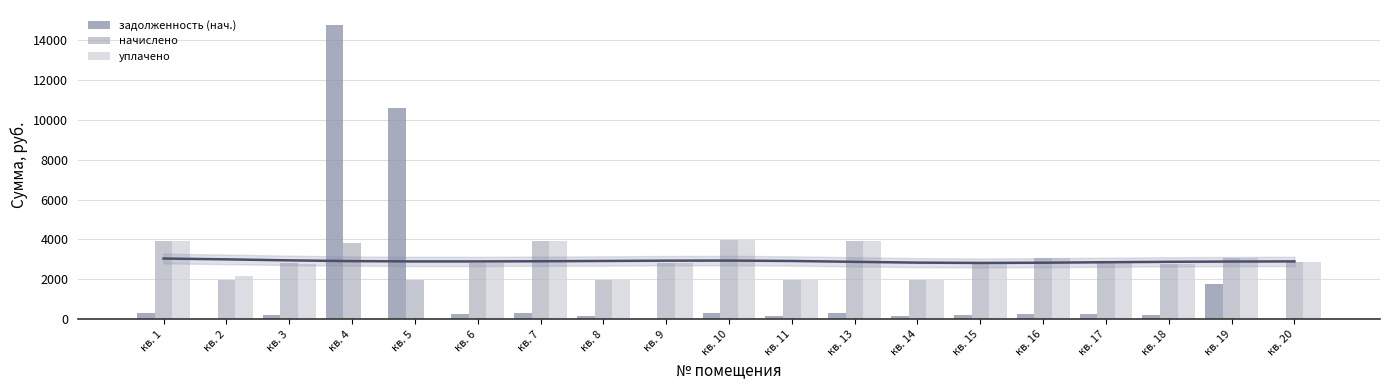

What is the total value across all series at кв. 5?

12539.2